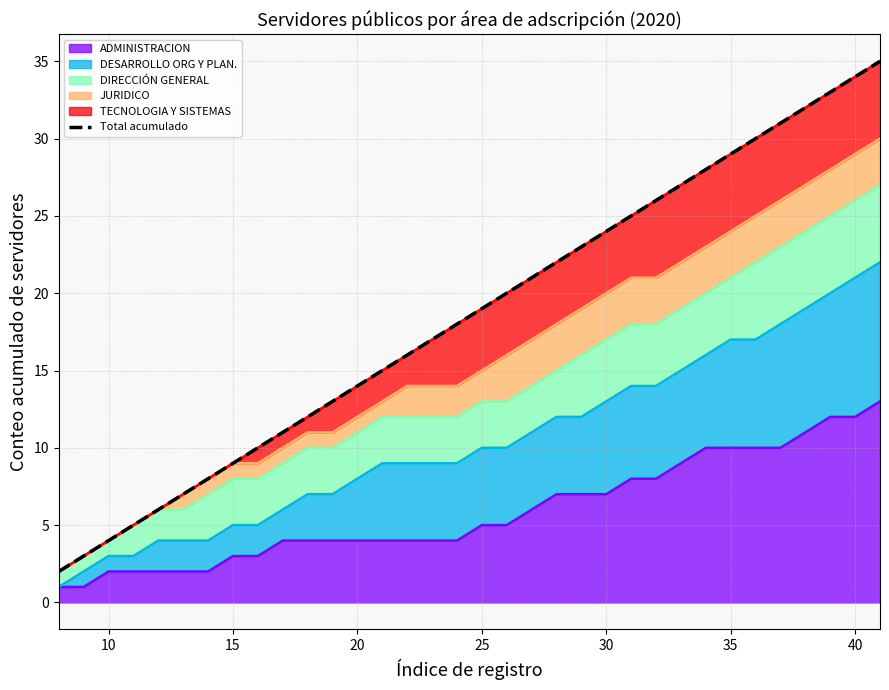

Reading left to right, transcribe all the data shown in this chart.

2	3	4	5	6	7	8	9	10	11	12	13	14	15	16	17	18	19	20	21	22	23	24	25	26	27	28	29	30	31	32	33	34	35